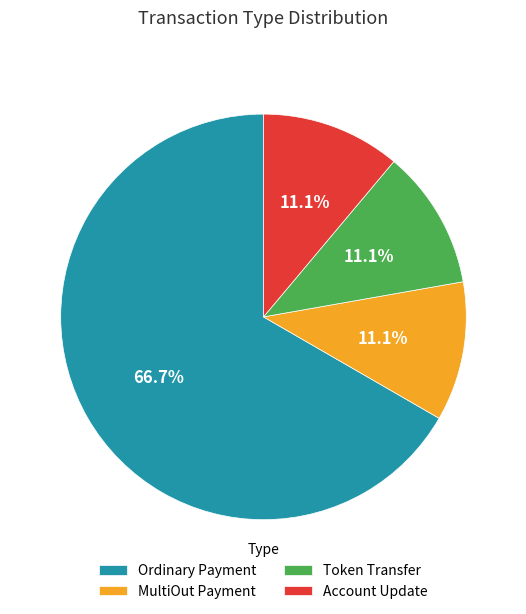

Which category has the biggest portion of the pie?

Ordinary Payment